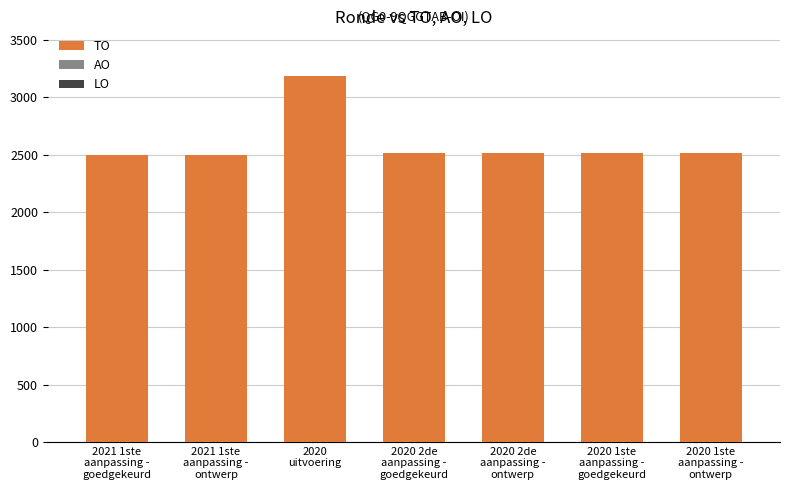

What is the greatest value displayed?

3189